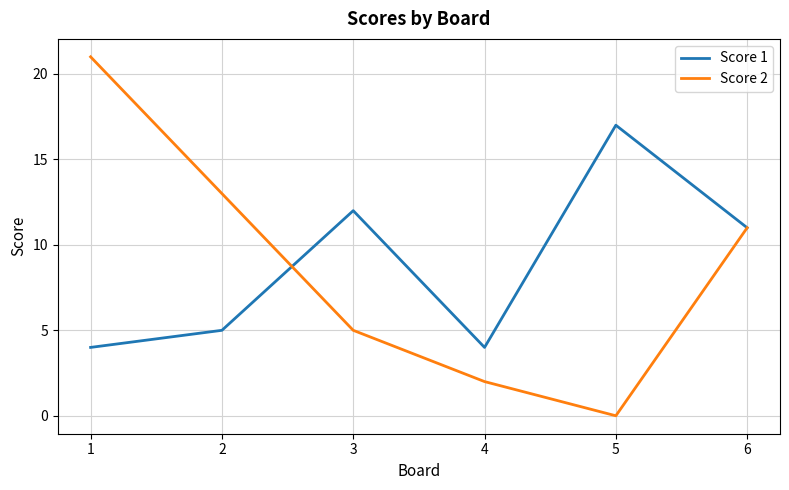

At which label does Score 2 first exceed 11?

1